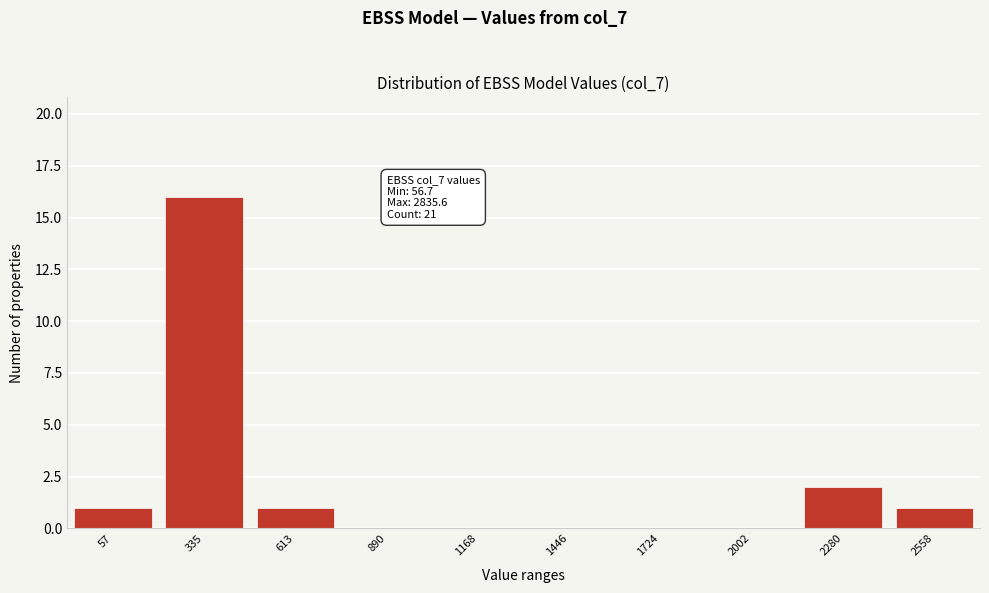

Reading left to right, transcribe all the data shown in this chart.

57=1	335=16	613=1	890=0	1168=0	1446=0	1724=0	2002=0	2280=2	2558=1